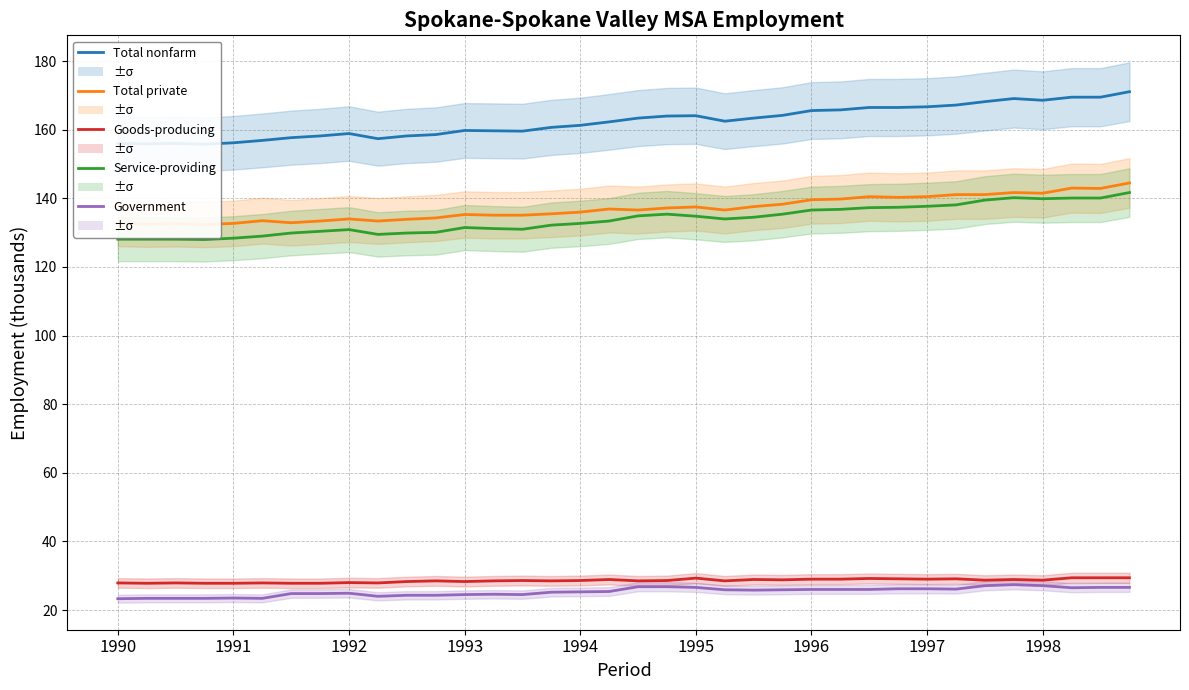

The Goods-producing series shows 27.8 at 1993. True or false?

True